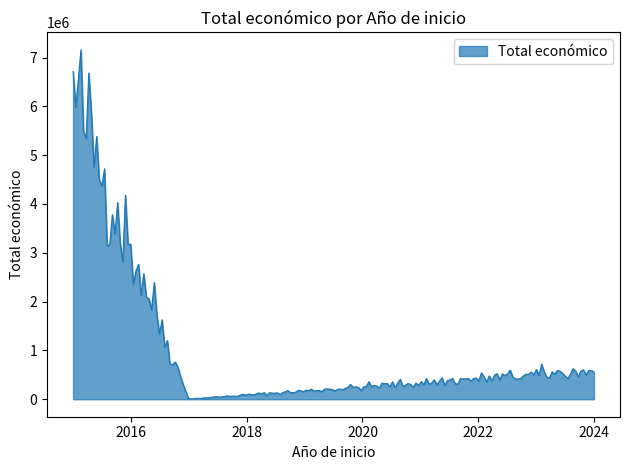

What is the difference between the maximum and minimum values?

7149511.7